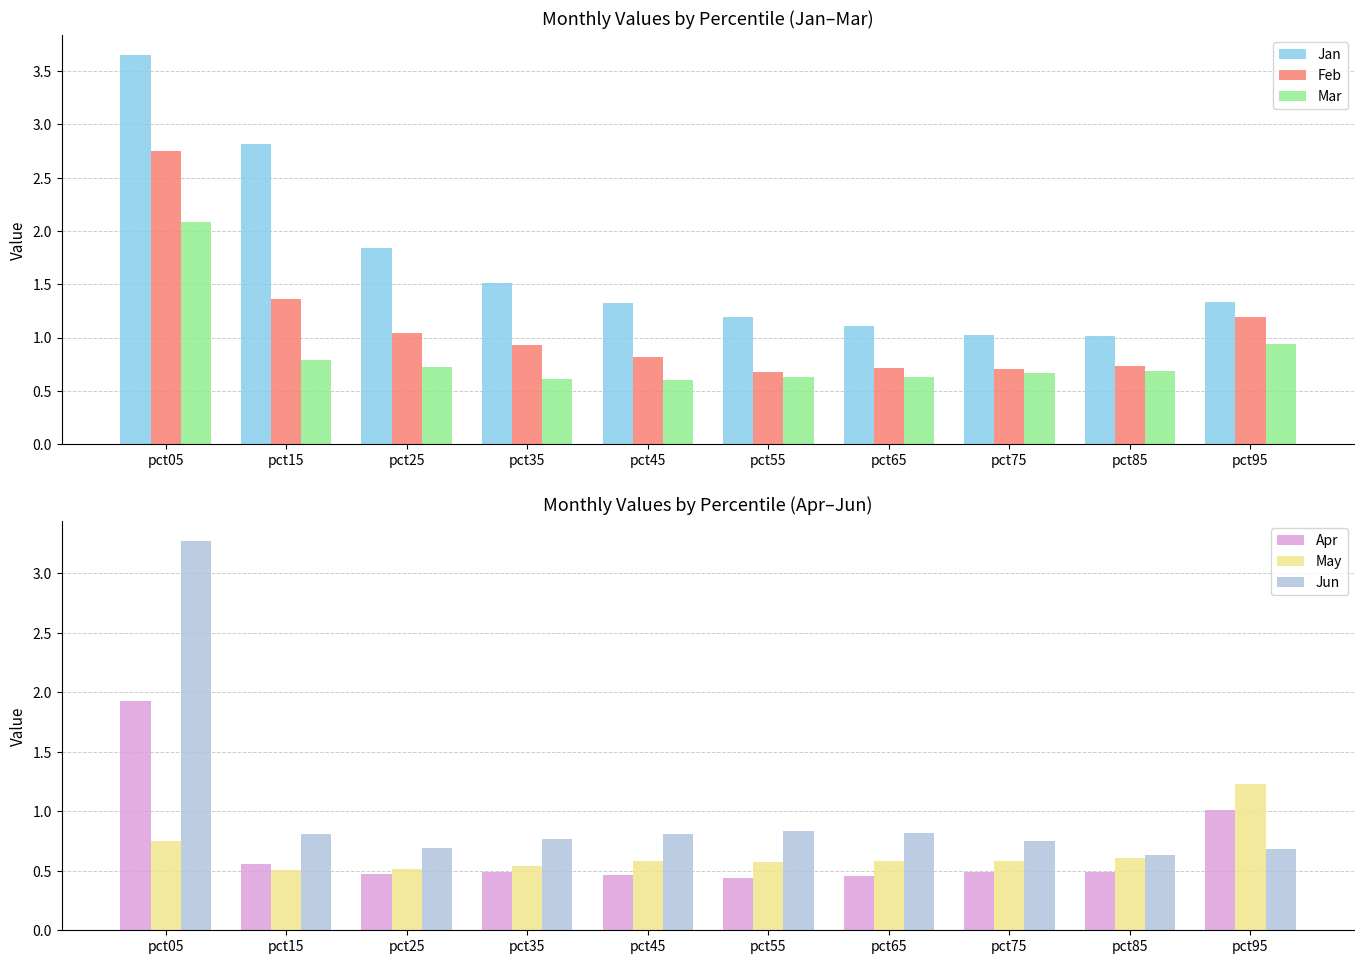

Which series changed the most between pct15 and pct25?

Jan